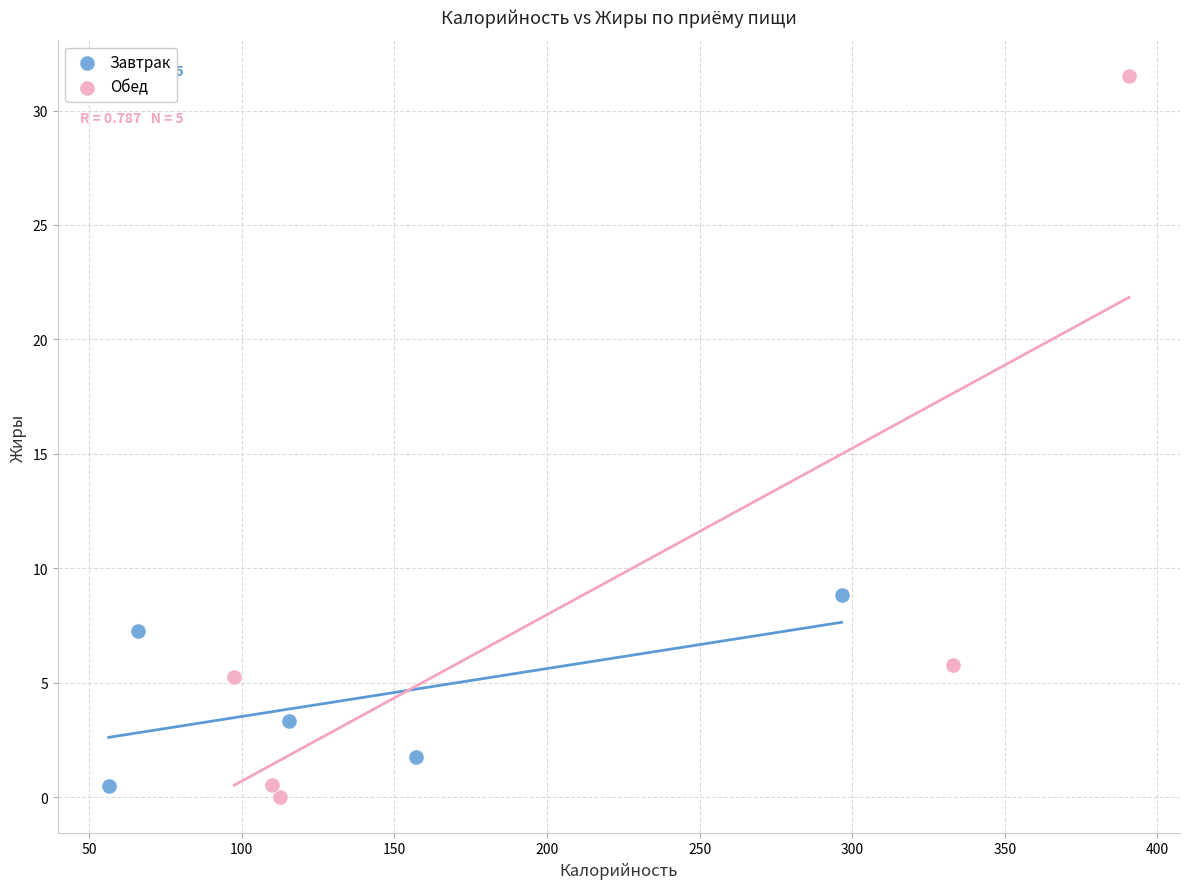

Which series contains the highest Y value?

Обед